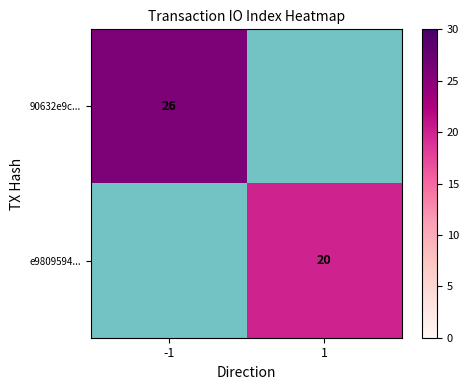

Is the value of 90632e9c... at -1 greater than the value of e9809594... at 1?

Yes